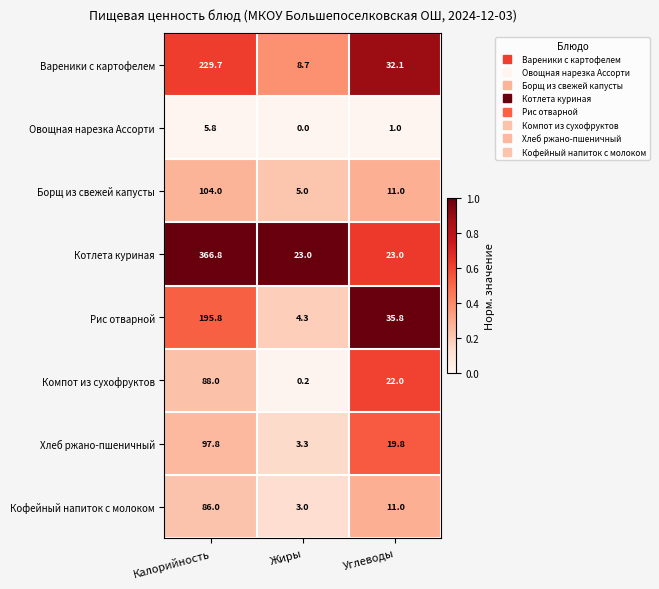

Is it true that Кофейный напиток с молоком equals 86.0 at Калорийность?

True